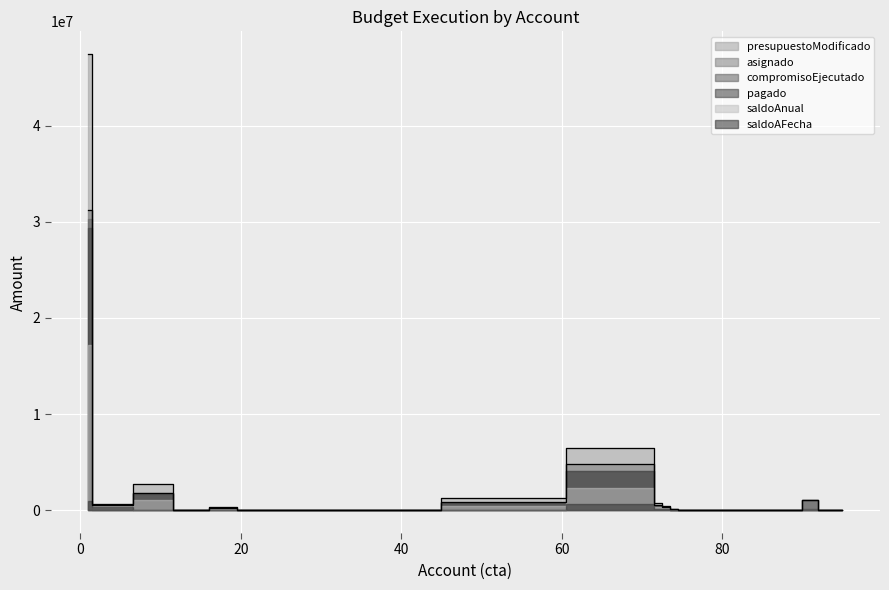

What is the maximum value for saldoAFecha?

951472